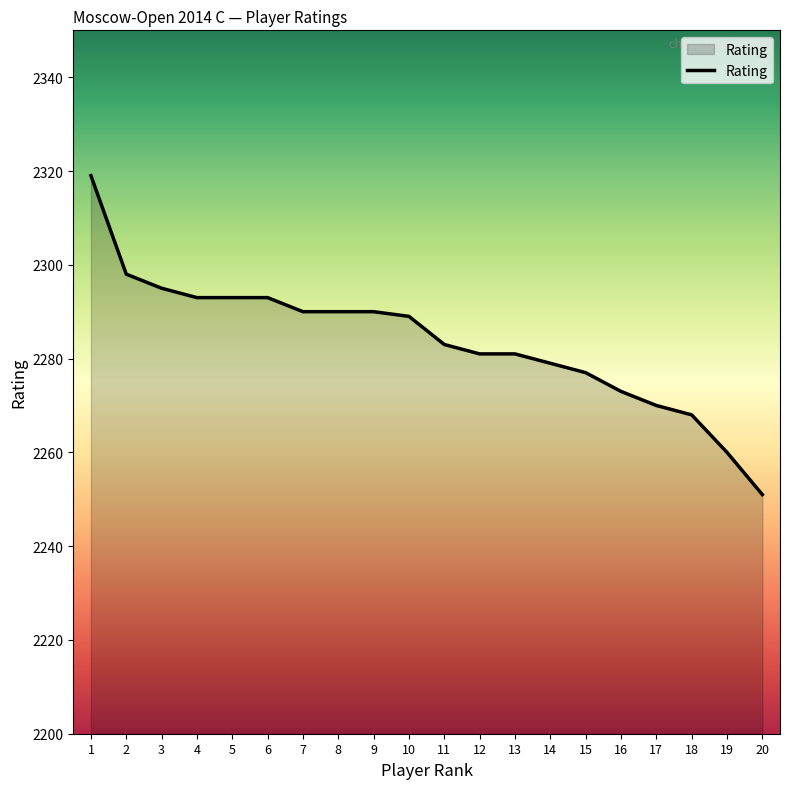

The value at 5 is 2293. True or false?

True